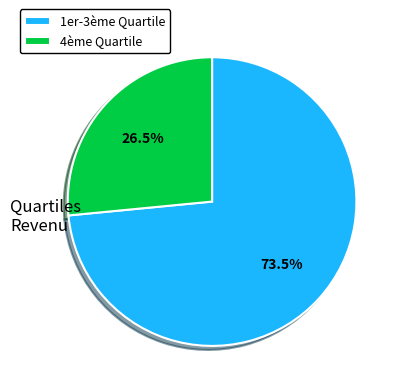

What percentage do 4ème Quartile and 1er-3ème Quartile together represent?

100.0%